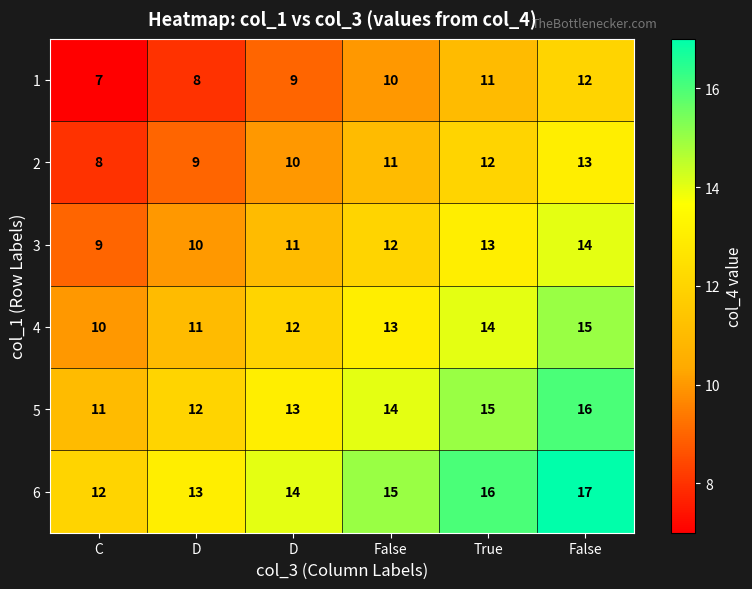

How many values in the 1 series are below 10?

3